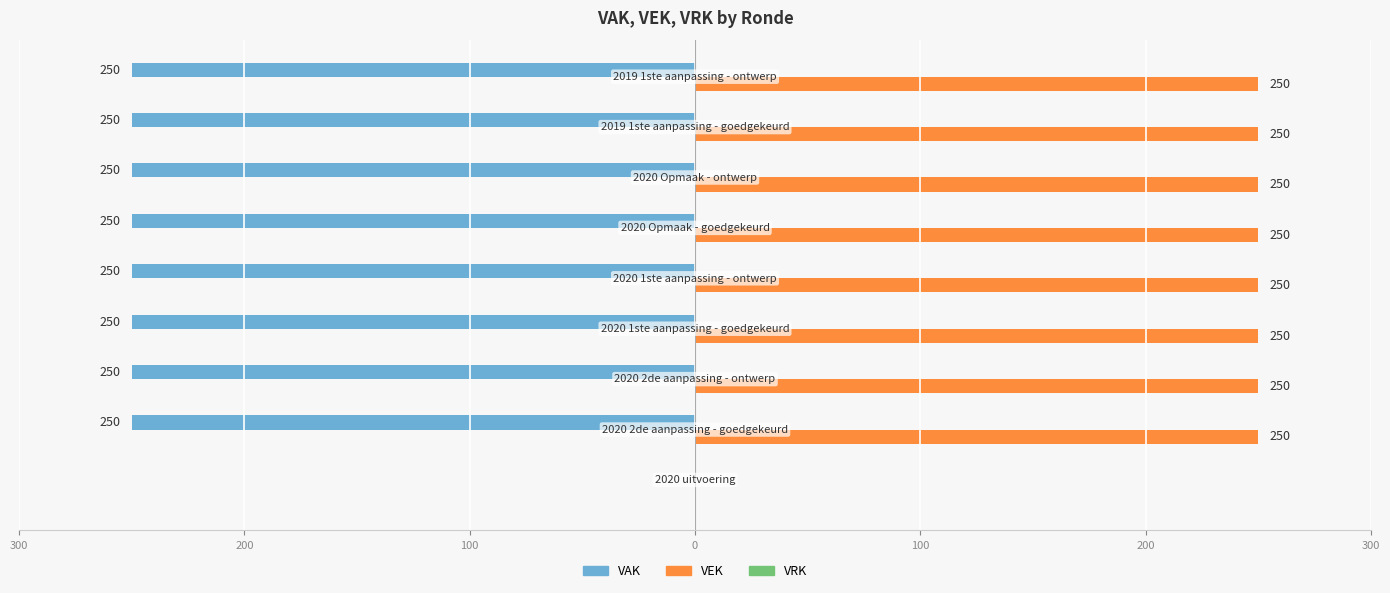

How many series are shown in this chart?

3